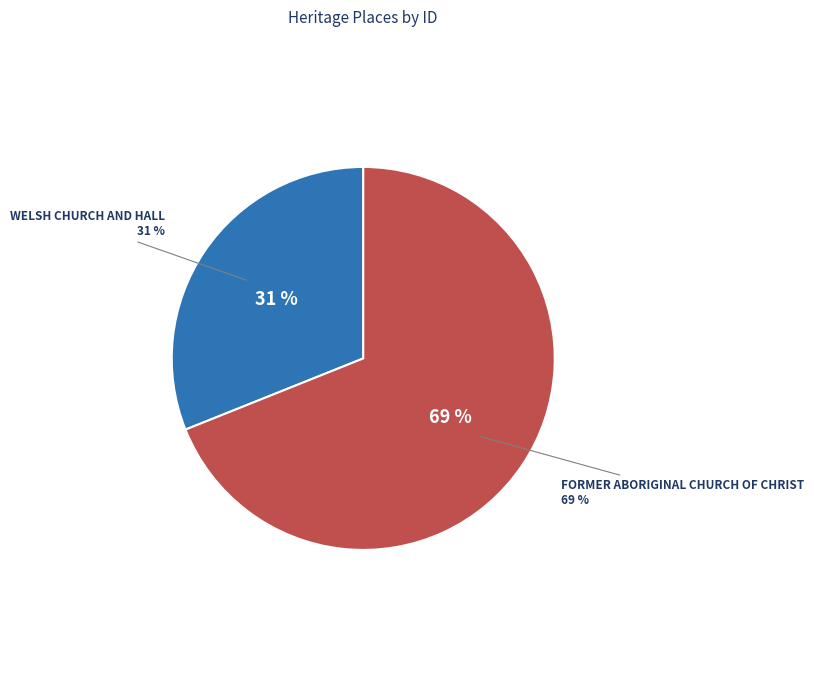

Is it true that FORMER ABORIGINAL CHURCH OF CHRIST is 69% of the pie?

True